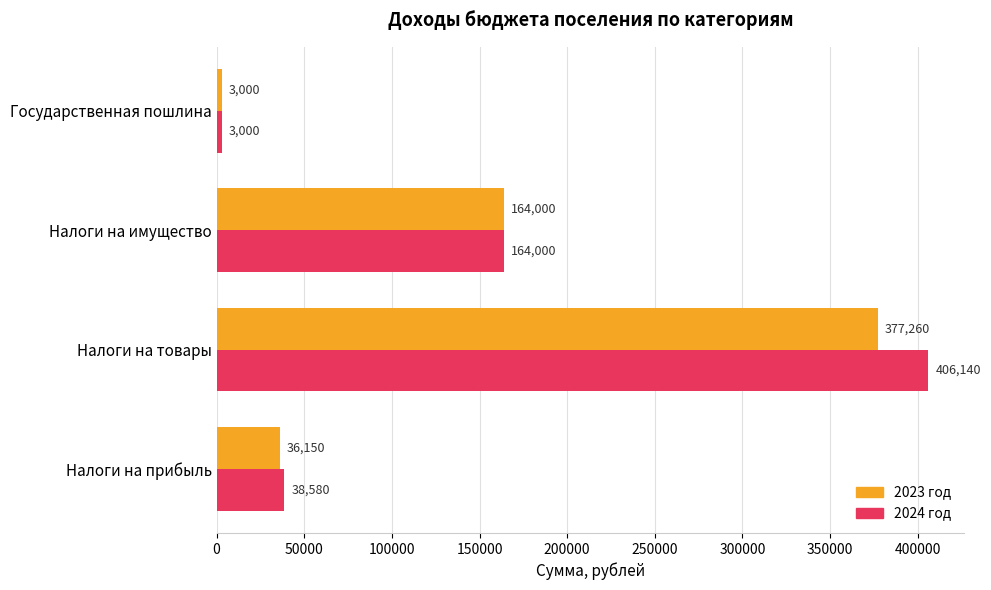

Is the value of 2024 год at Налоги на товары greater than the value of 2023 год at Налоги на прибыль?

Yes